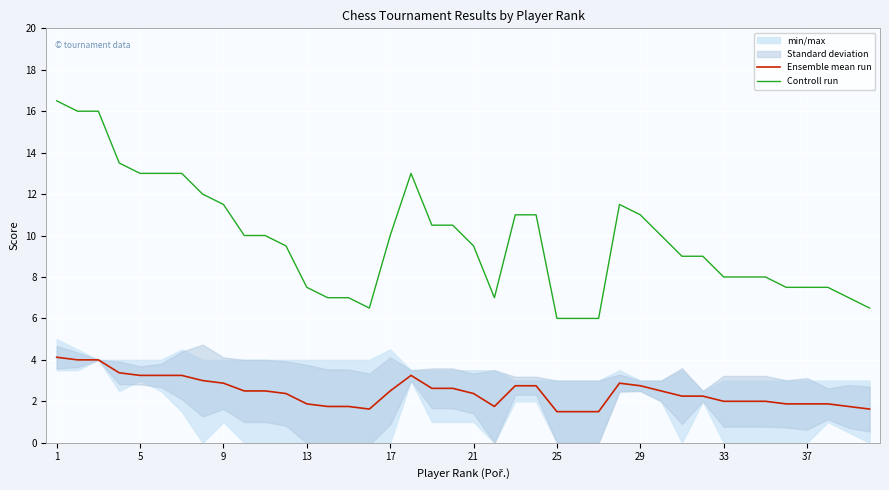

Rank the series by their maximum value, from lowest to highest.

Ensemble mean run, Controll run